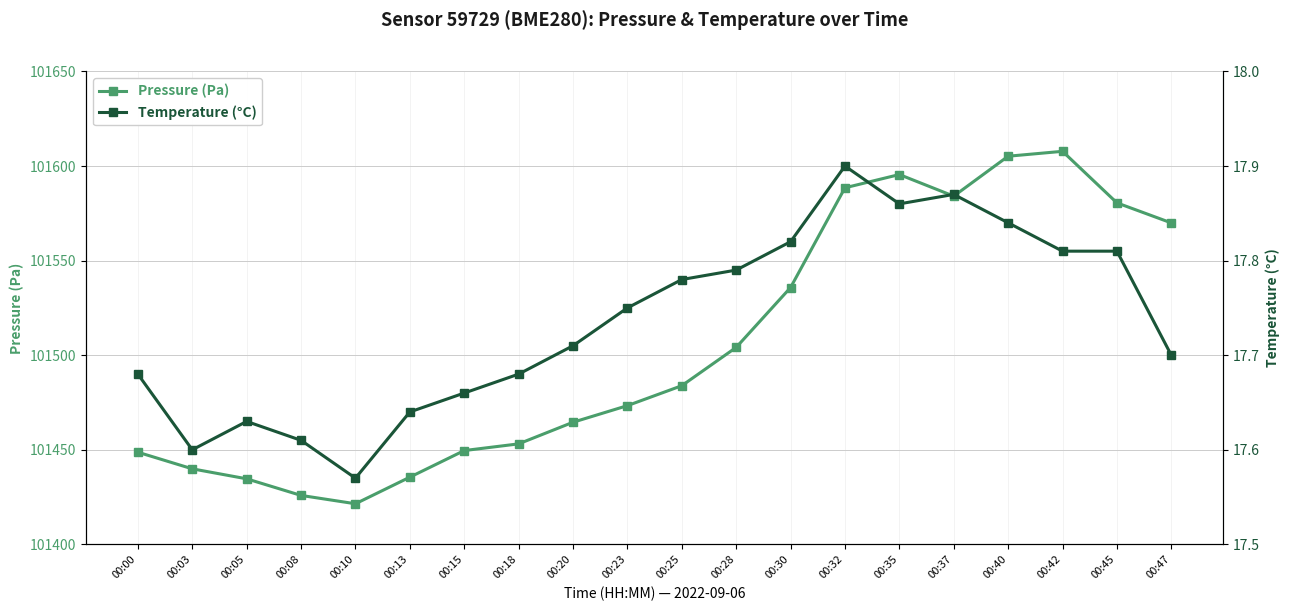

At how many categories does at least one series exceed 33070?

20